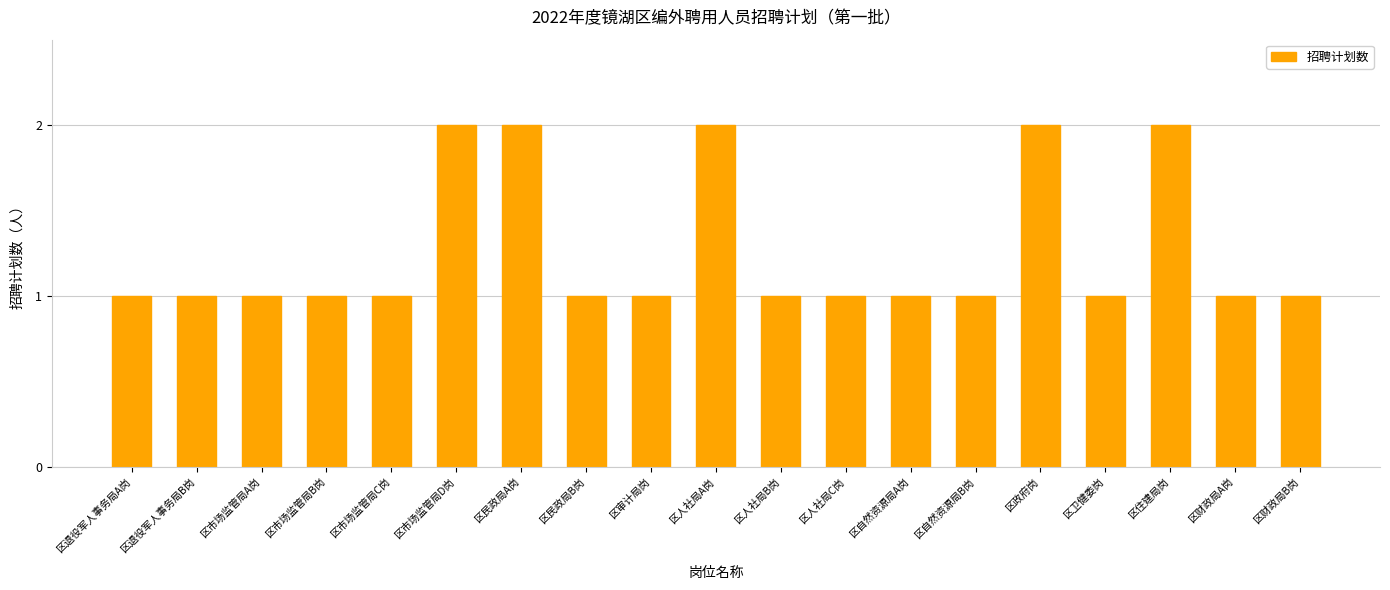

What is the difference between the second highest and second lowest values?

1